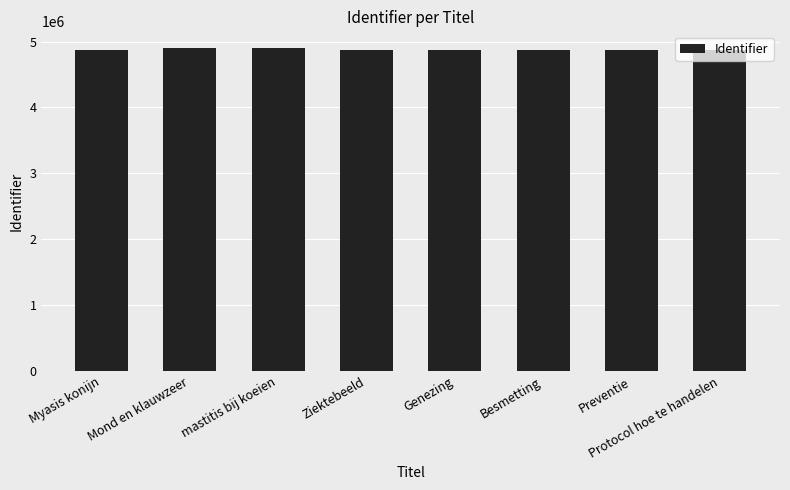

The chart shows a value of 3156575 at Besmetting. True or false?

False